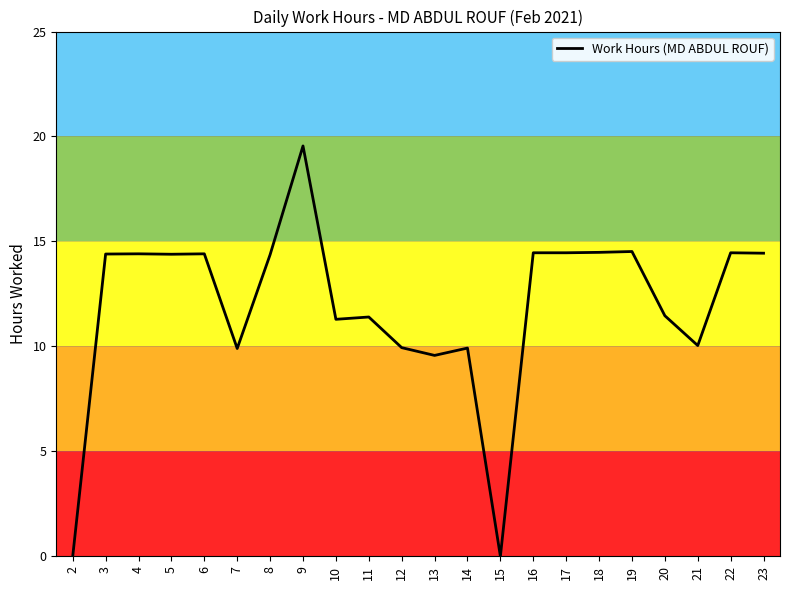

True or false: the data shows 14.4 at 3.

True